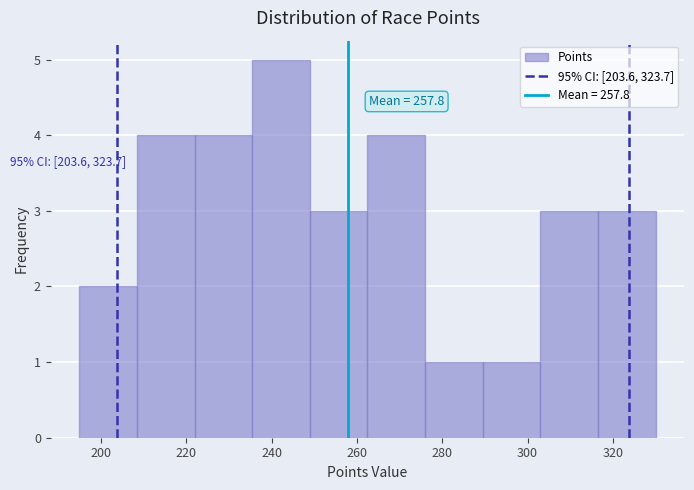

Over which range of the x-axis is the bar tallest?

236 to 248